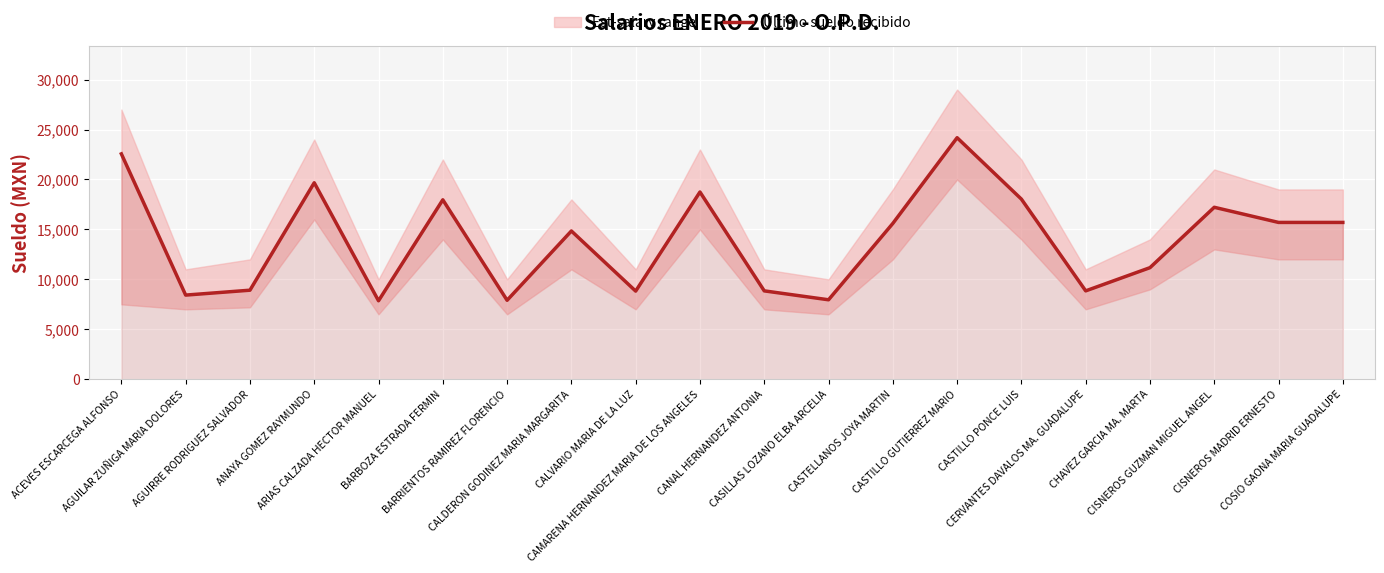

Reading left to right, extract all data points from this chart.

22563.0	8424.3	8914.5	19671.0	7855.0	17964.2	7905.0	14842.4	8824.3	18745.8	8847.0	7955.0	15599.0	24180.0	18031.8	8847.0	11170.6	17215.4	15699.0	15699.0